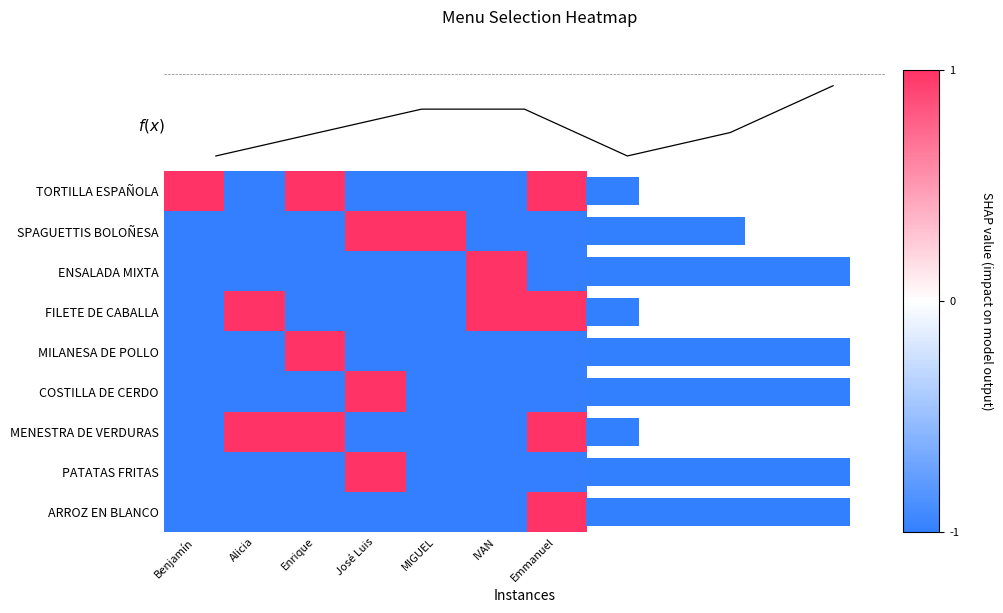

What is the sum of all MILANESA DE POLLO values?

-5